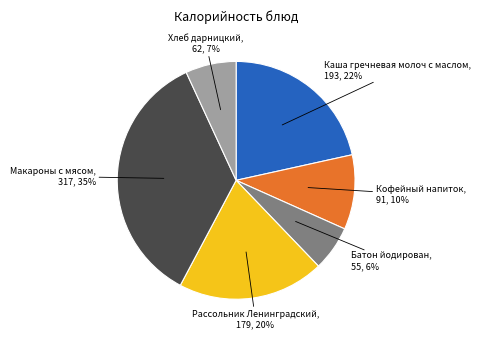

Approximately how many times larger is the value at Макароны с мясом compared to Кофейный напиток?

3.5